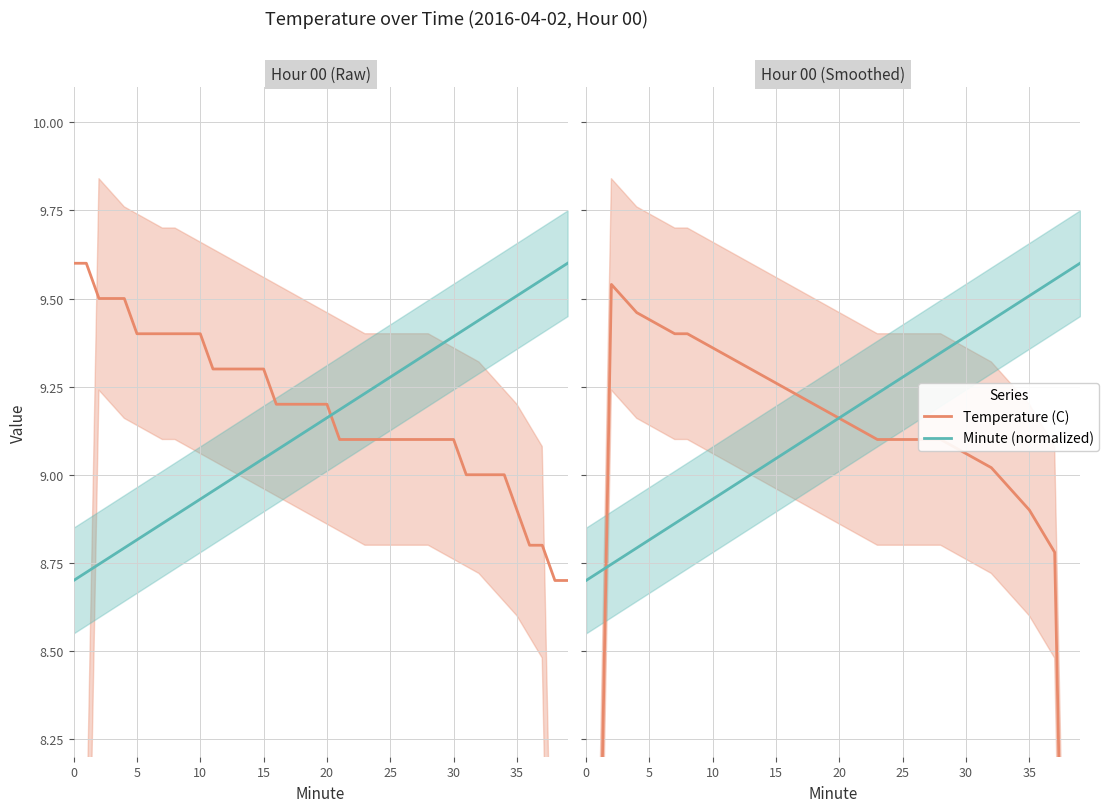

What is the minimum value shown in the chart?

5.2